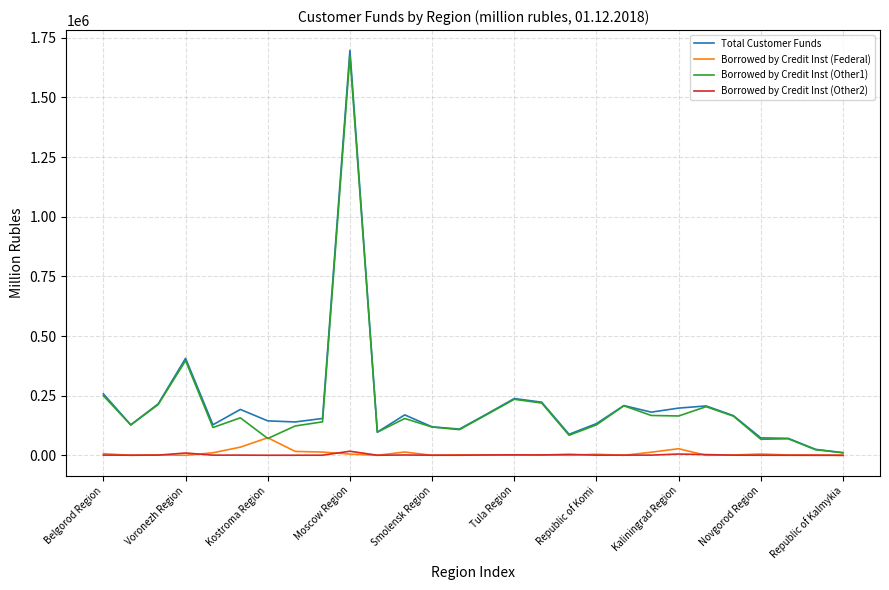

What is the highest value of the Total Customer Funds series?

1697631